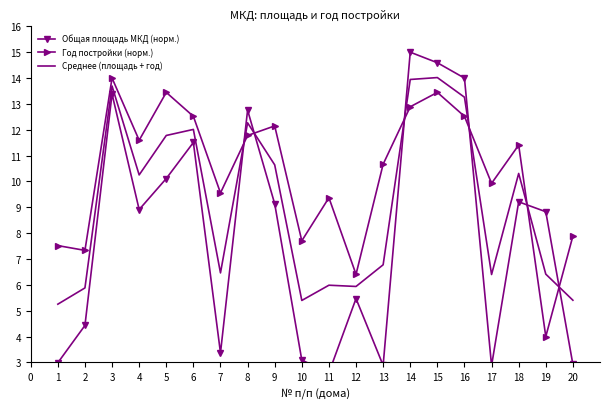

At which label does Год постройки (норм.) first exceed 11?

3